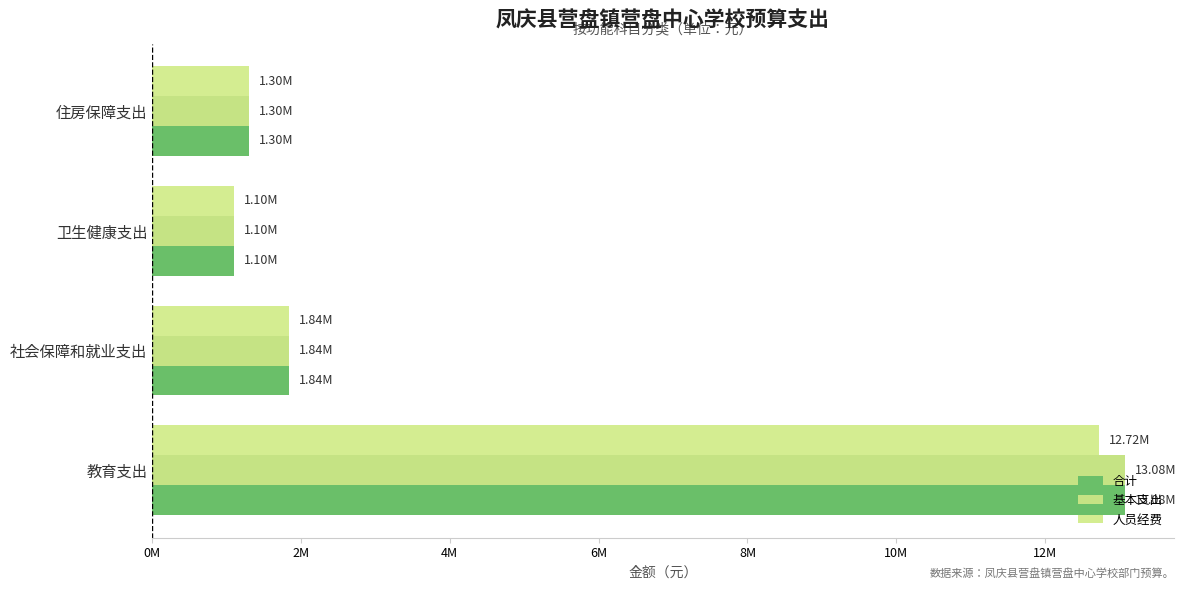

How many groups of bars are there?

4